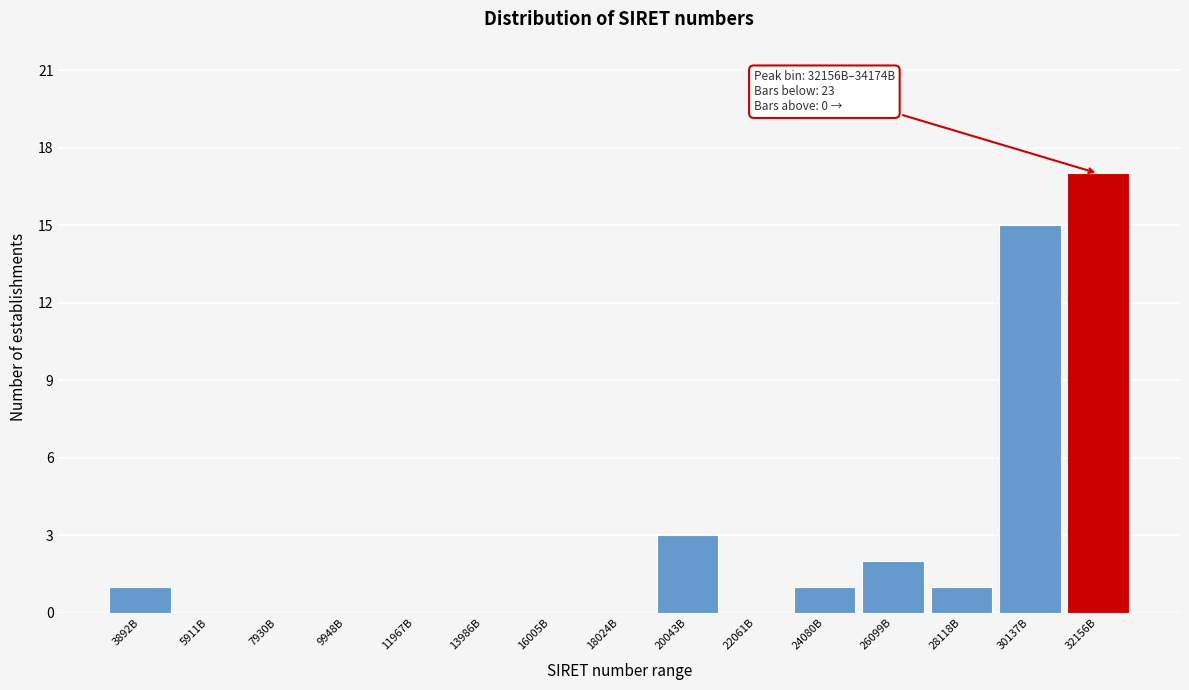

Reading left to right, extract all data points from this chart.

3892B=1	5911B=0	7930B=0	9948B=0	11967B=0	13986B=0	16005B=0	18024B=0	20043B=3	22061B=0	24080B=1	26099B=2	28118B=1	30137B=15	32156B=17